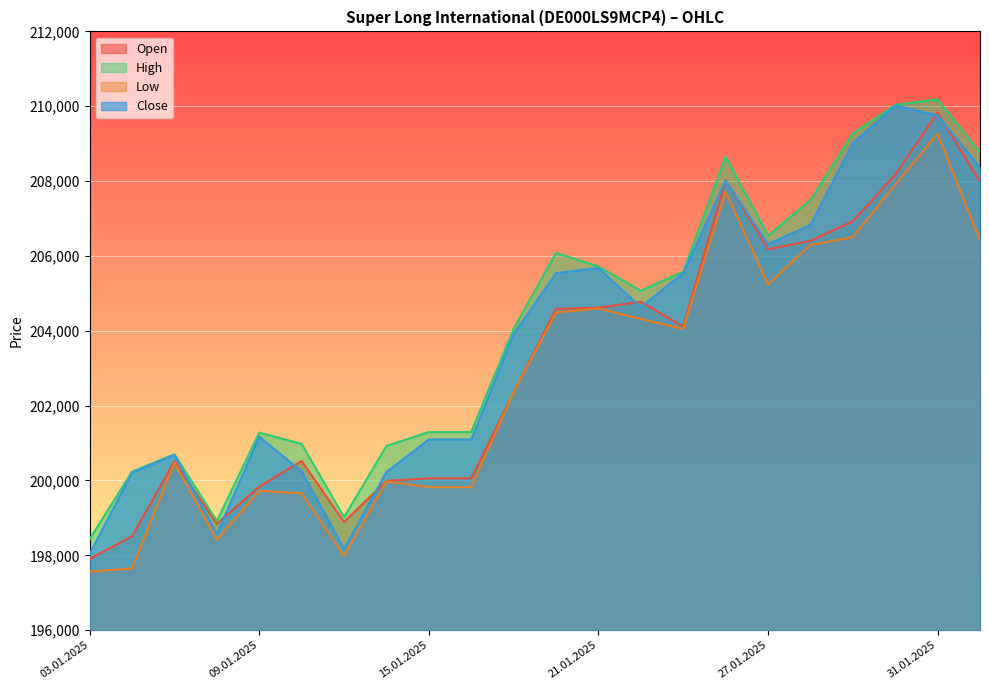

True or false: Close has a value of 287351 at 22.01.2025.

False